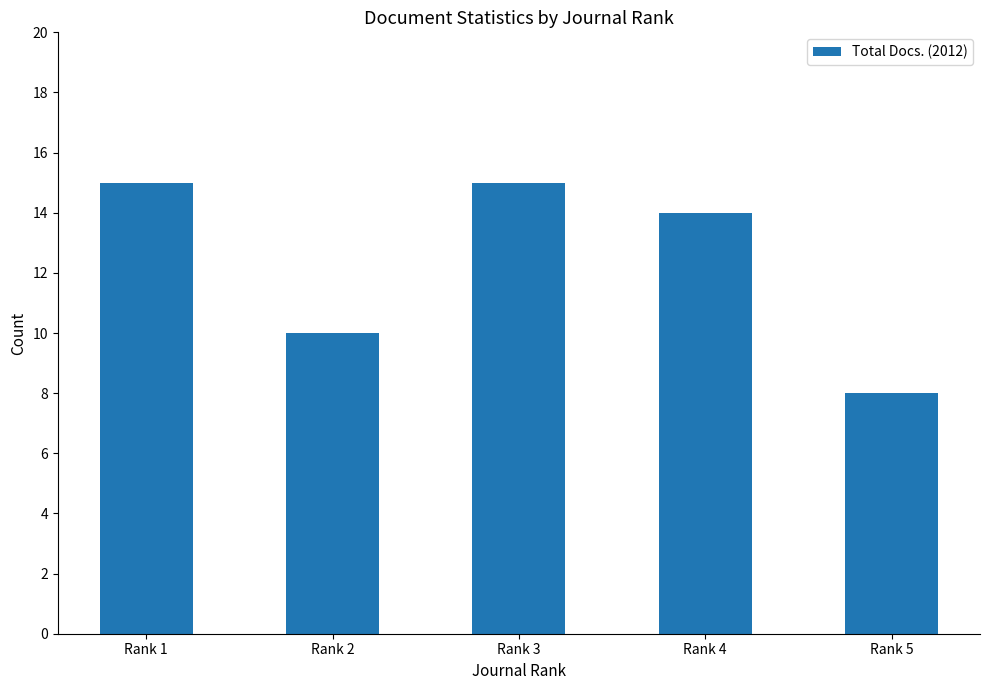

What is the maximum value shown in the chart?

15